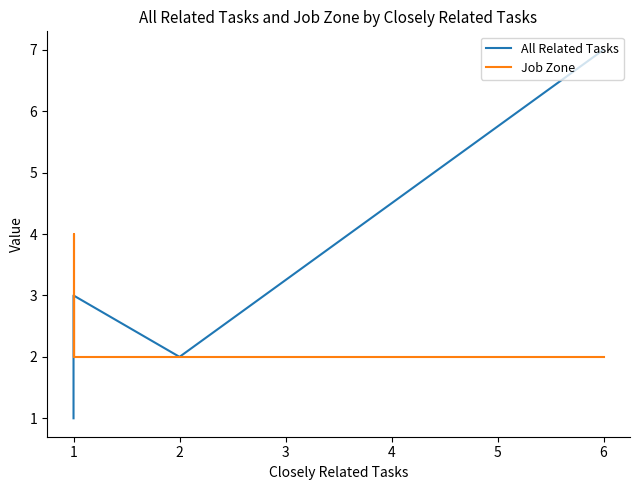

The value of Job Zone at 1 is 1. True or false?

False